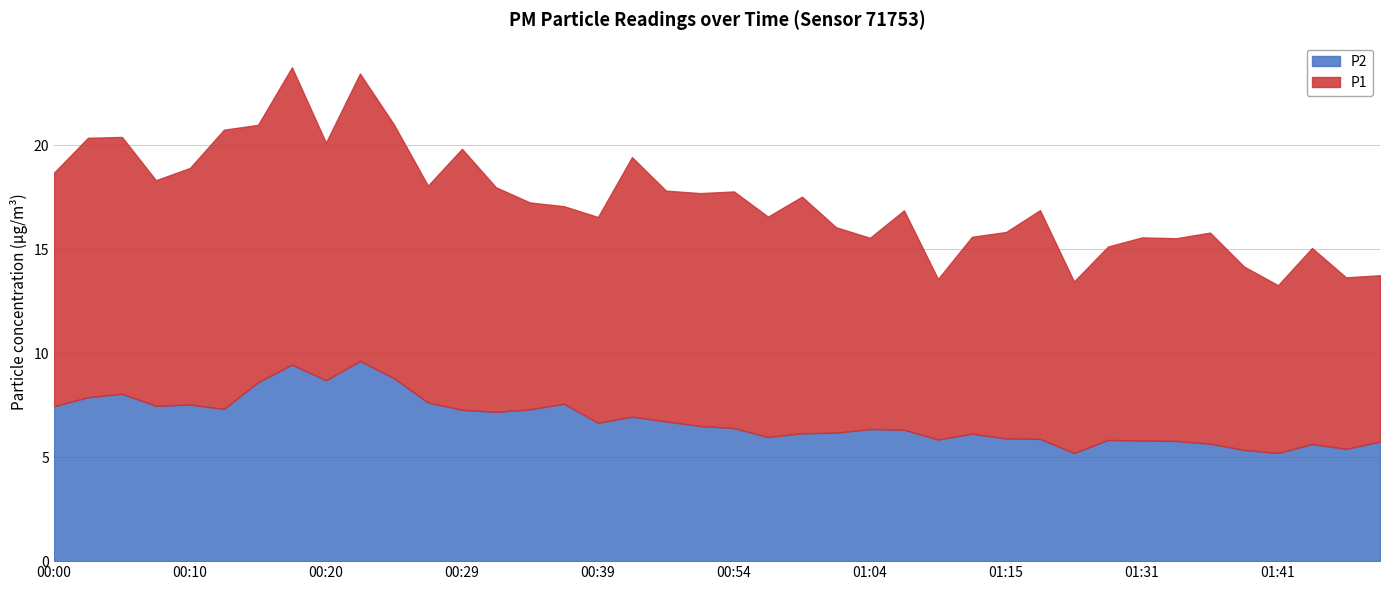

What is the smallest value displayed?

5.2